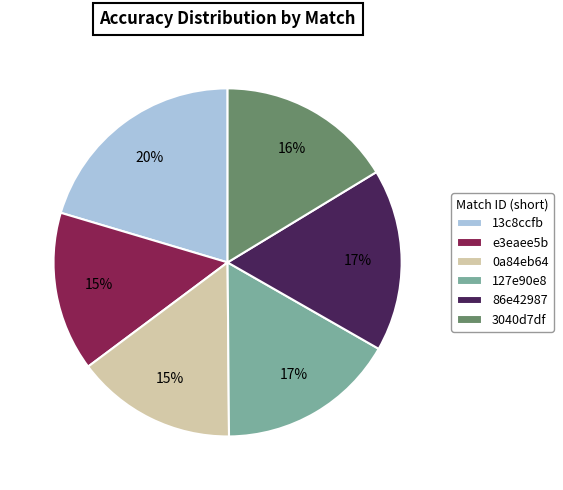

What is the ratio of the value at 0a84eb64 to the value at 3040d7df?

0.9